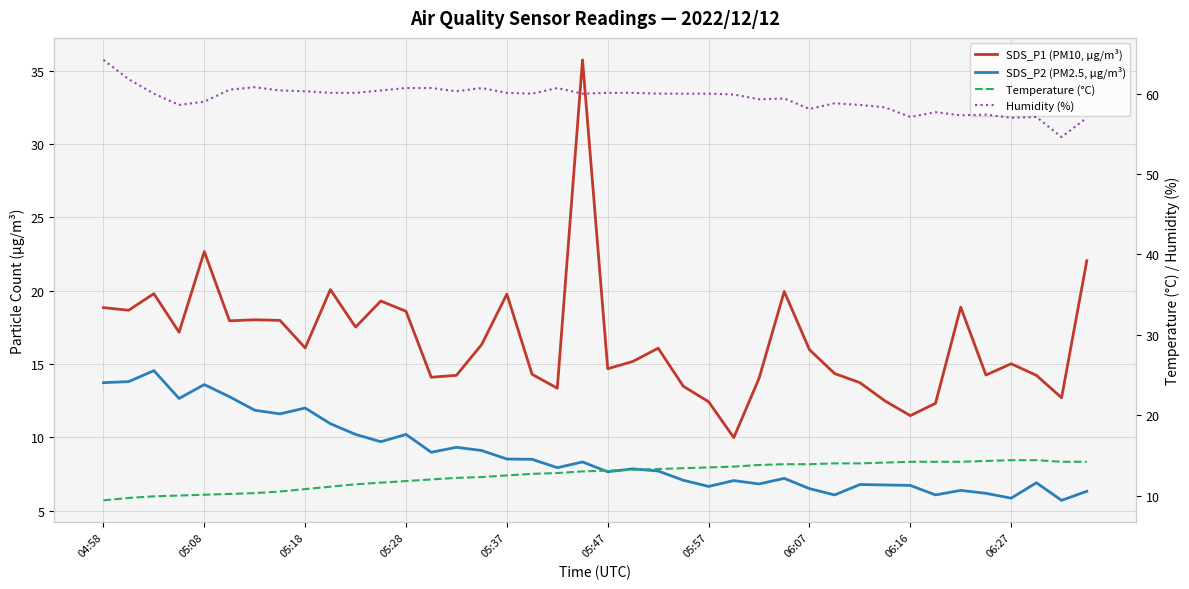

True or false: SDS_P2 (PM2.5, µg/m³) and Humidity (%) cross at least once.

False